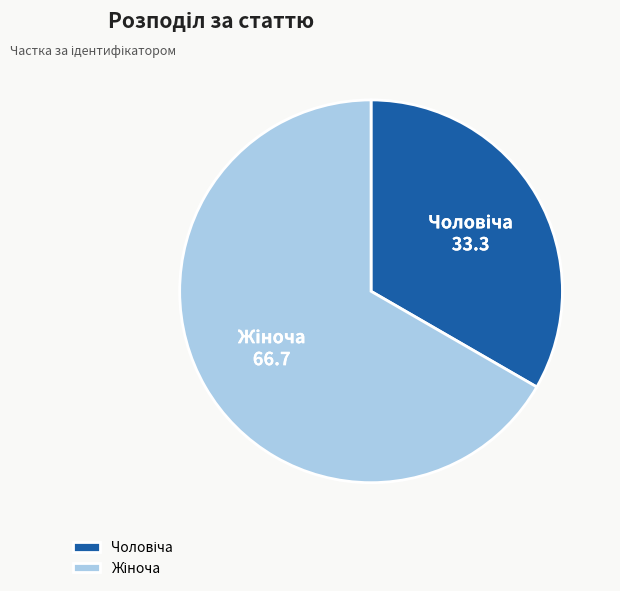

Does any single category account for the majority?

Yes